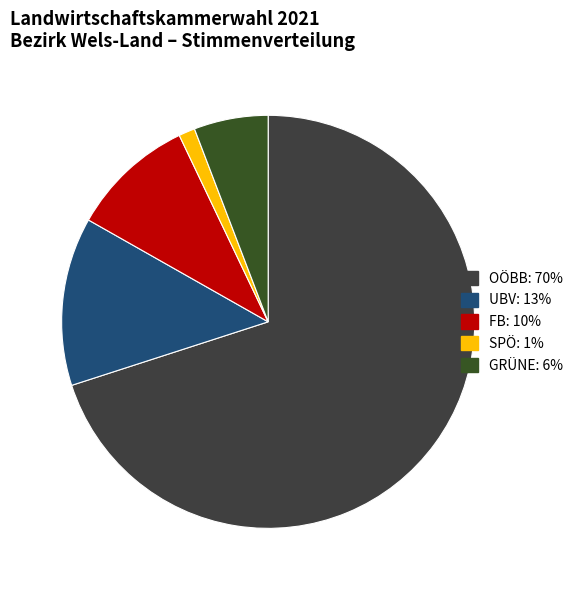

How many segments does this pie chart have?

5